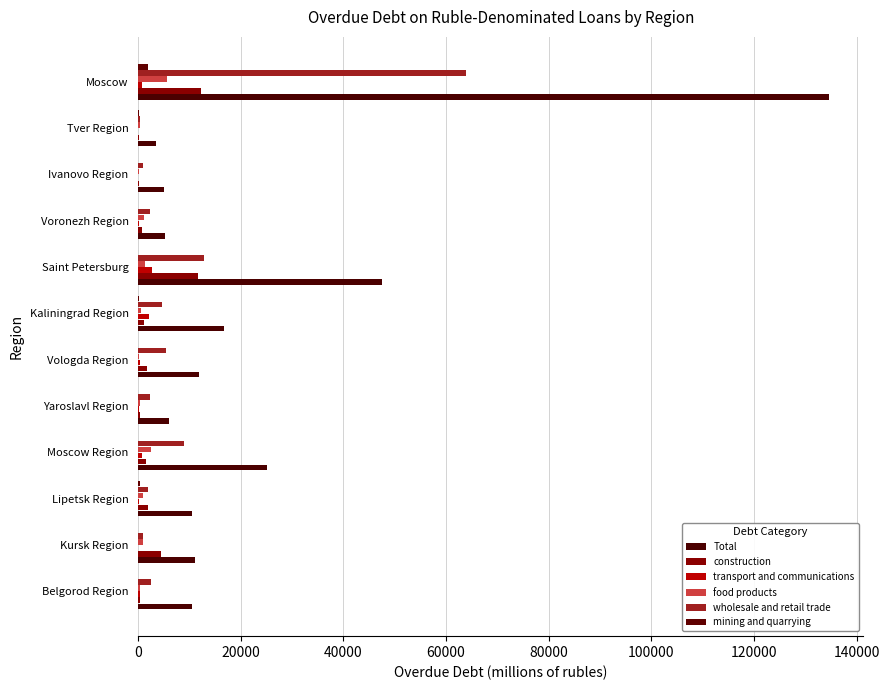

Which series has the widest spread of values?

Total